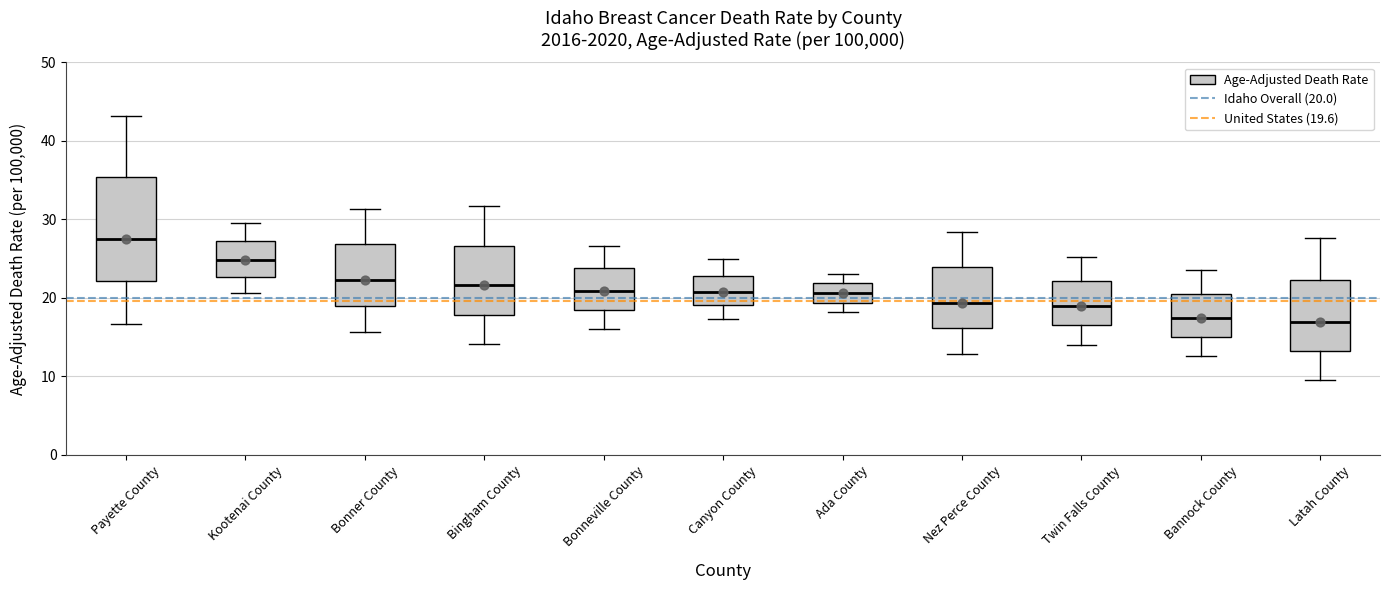

Which box's median line is the highest?

Payette County